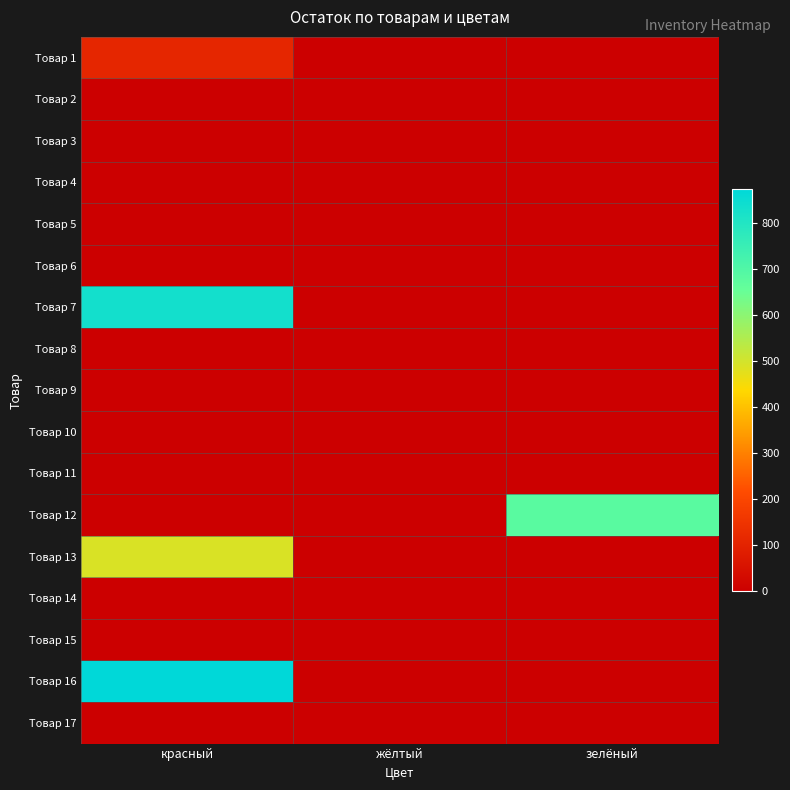

Which has a higher value, красный or жёлтый?

красный